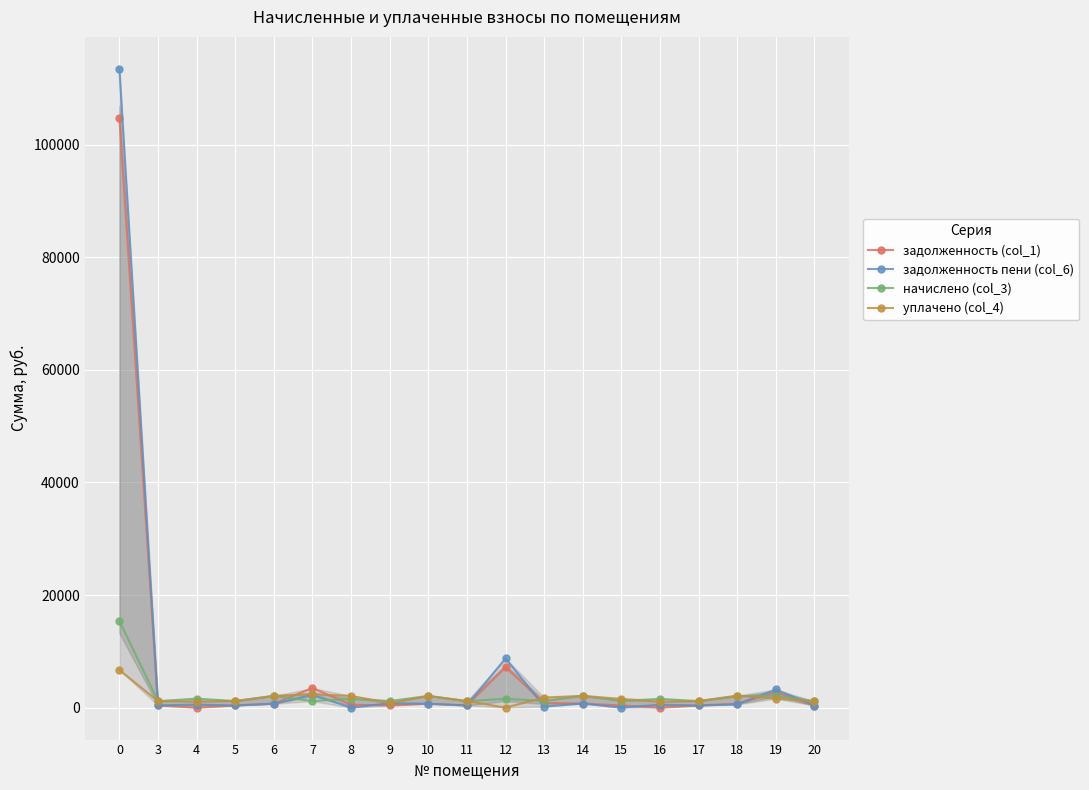

What are all the series names shown in the legend?

задолженность (col_1), задолженность пени (col_6), начислено (col_3), уплачено (col_4)